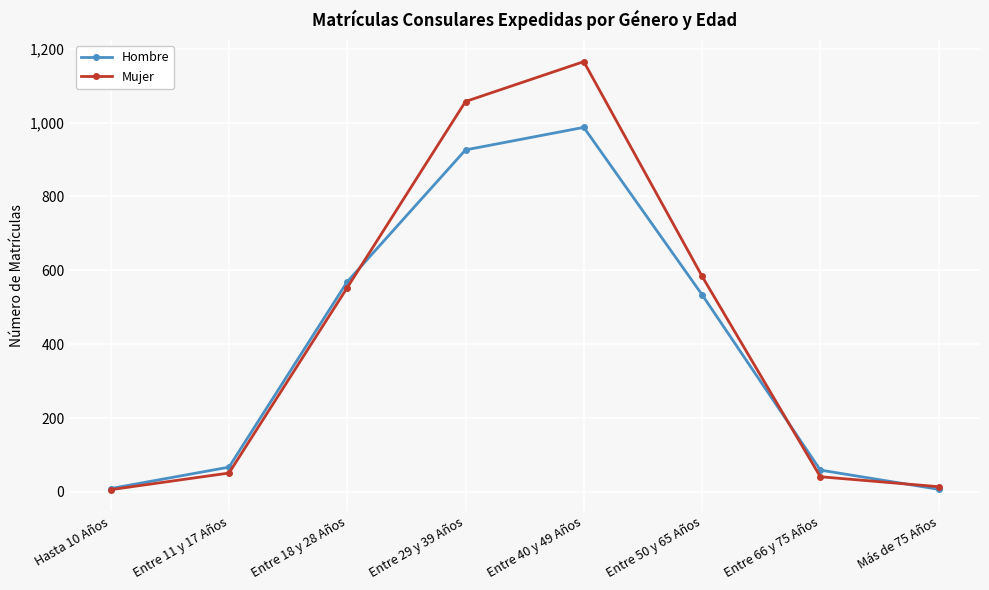

Does the chart have visible grid lines?

Yes